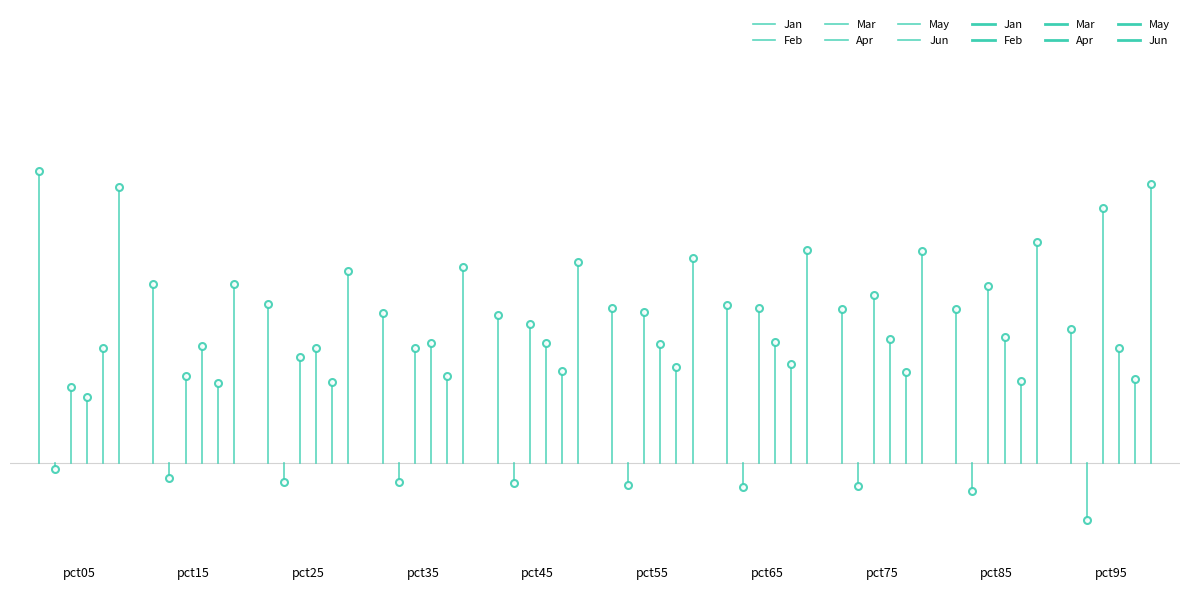

How many Feb values are between 0 and 1?

1